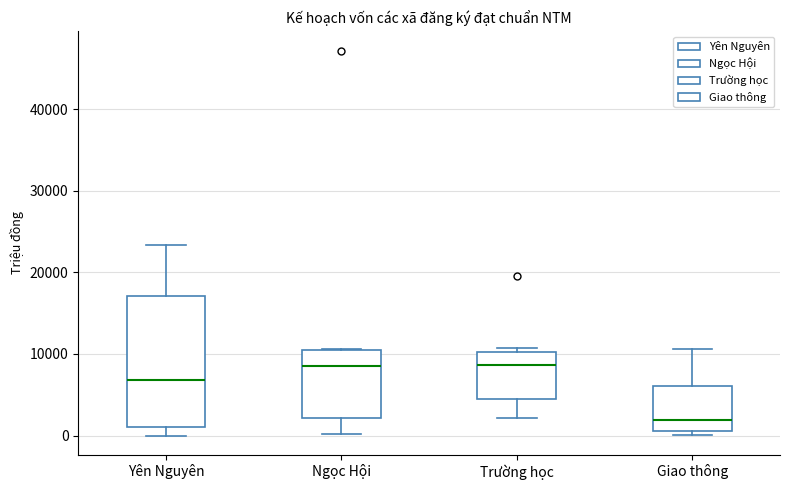

Which box is the tallest, from its lower edge to its upper edge?

Yên Nguyên